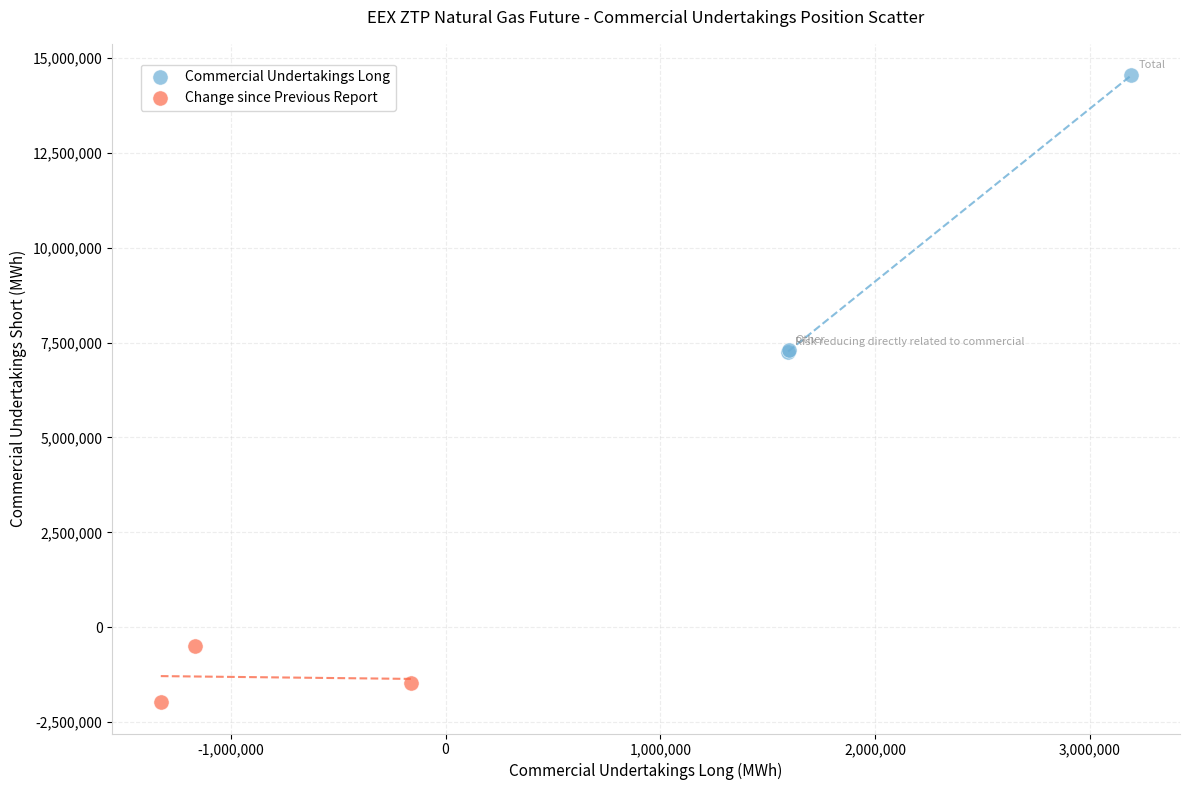

Which series has the largest Y range (max minus min)?

Commercial Undertakings Long